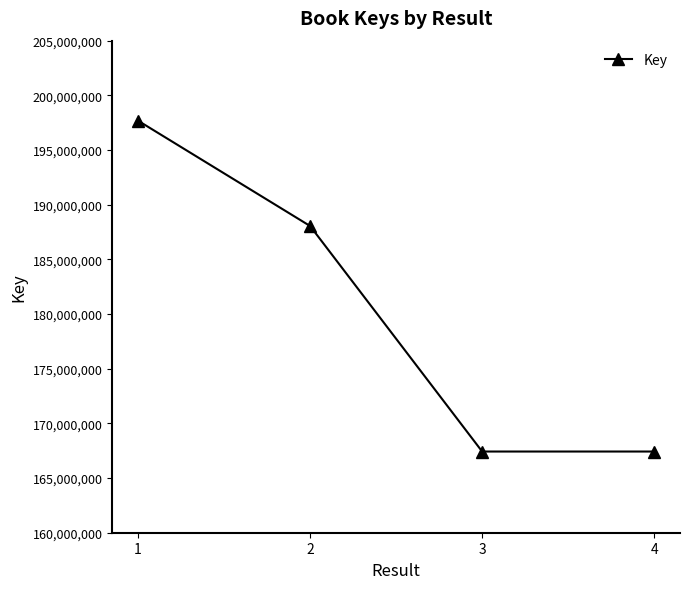

What is the greatest value displayed?

197679594